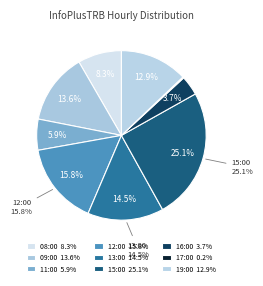

Is 15:00 the majority of the pie?

No